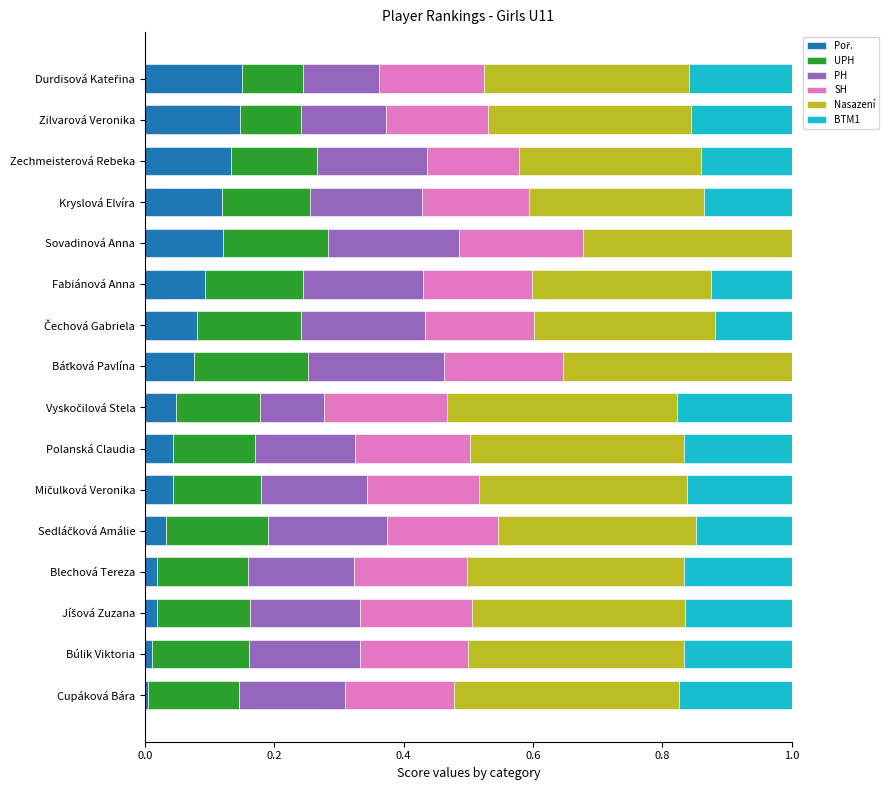

What is the difference between the second highest and second lowest values in the PH series?

0.1